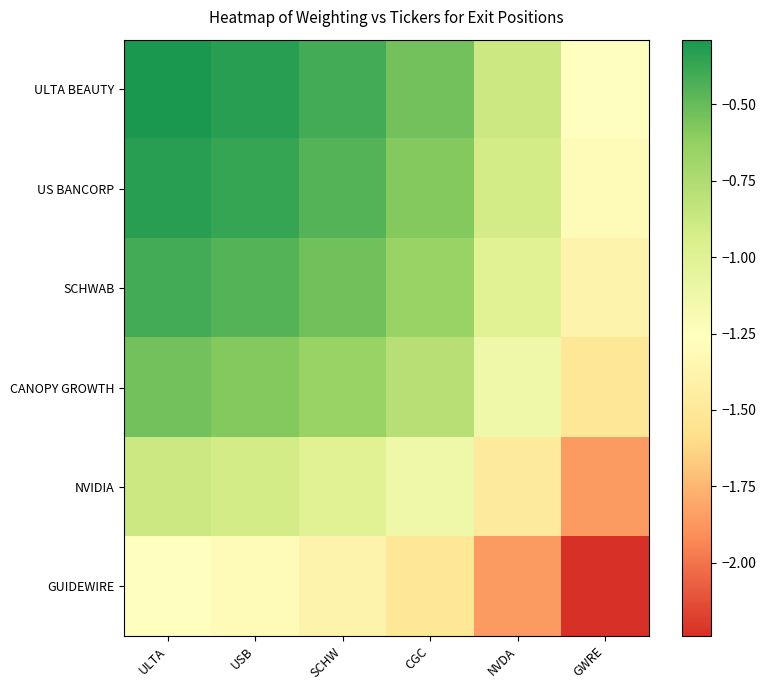

Which series has the largest range (max minus min)?

ULTA BEAUTY